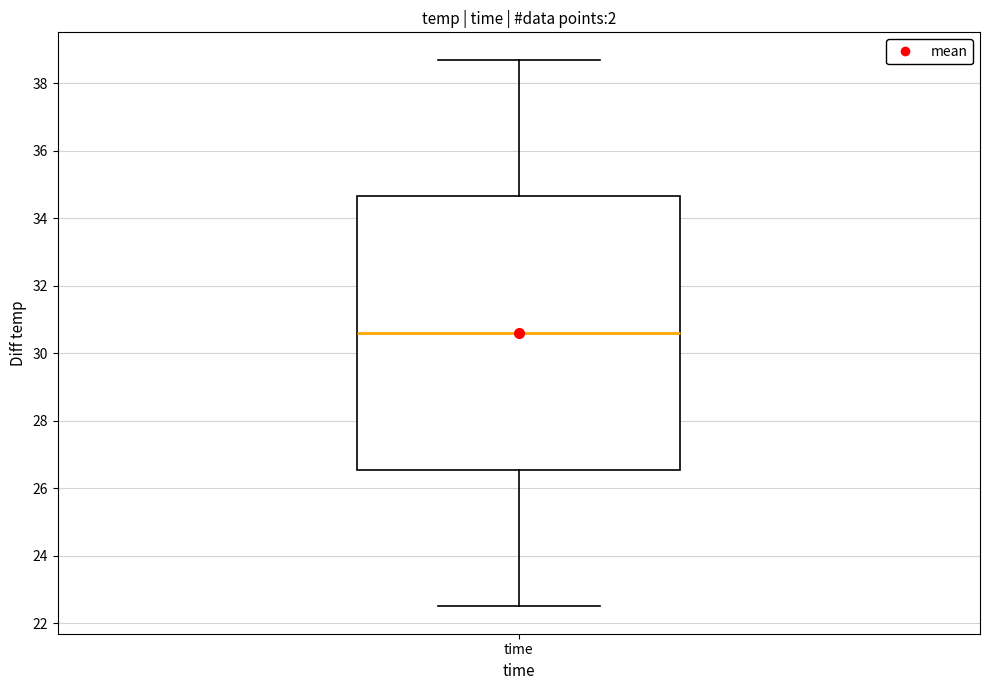

Transcribe this box plot: give where the median line is, the range the box spans, and where the two whiskers end, as read against the y-axis. The values are not printed on the chart, so give them approximately, as read against the axis.

median 30.6, box 26.6 to 34.6, whiskers 22.6 to 38.8